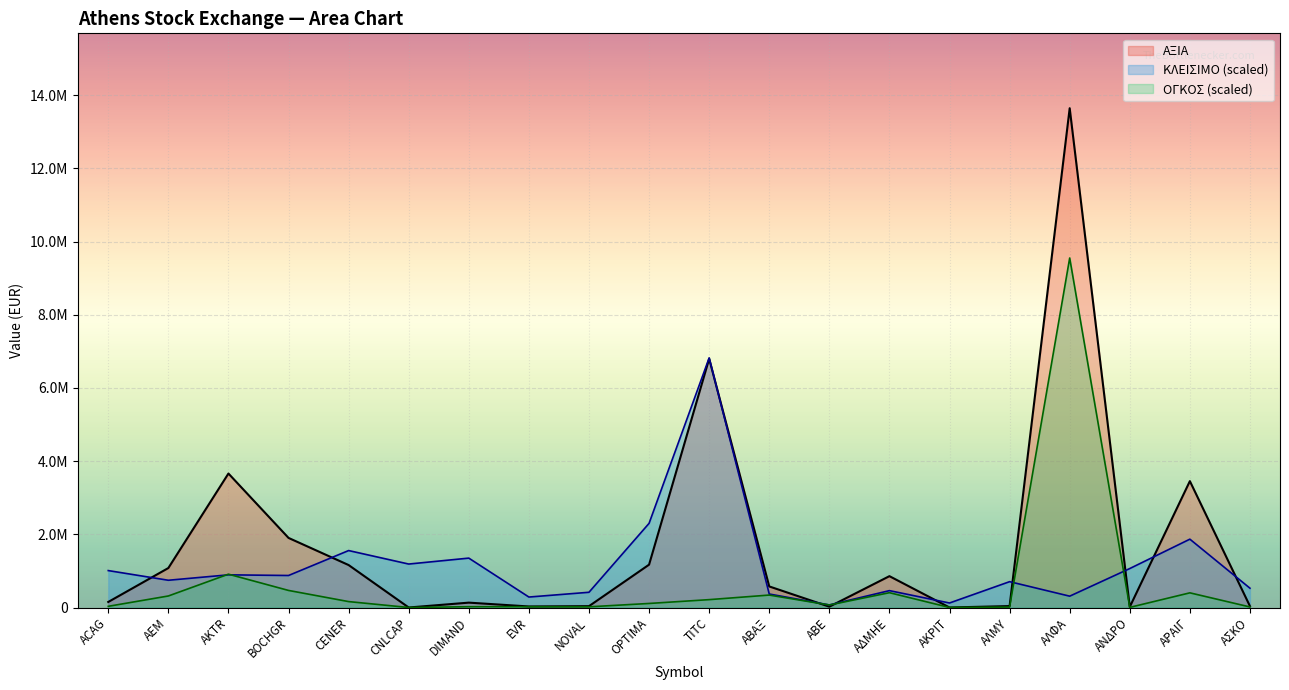

What is the sum of the ΑΞΙΑ values at ΑΡΑΙΓ and BOCHGR?

5354496.3